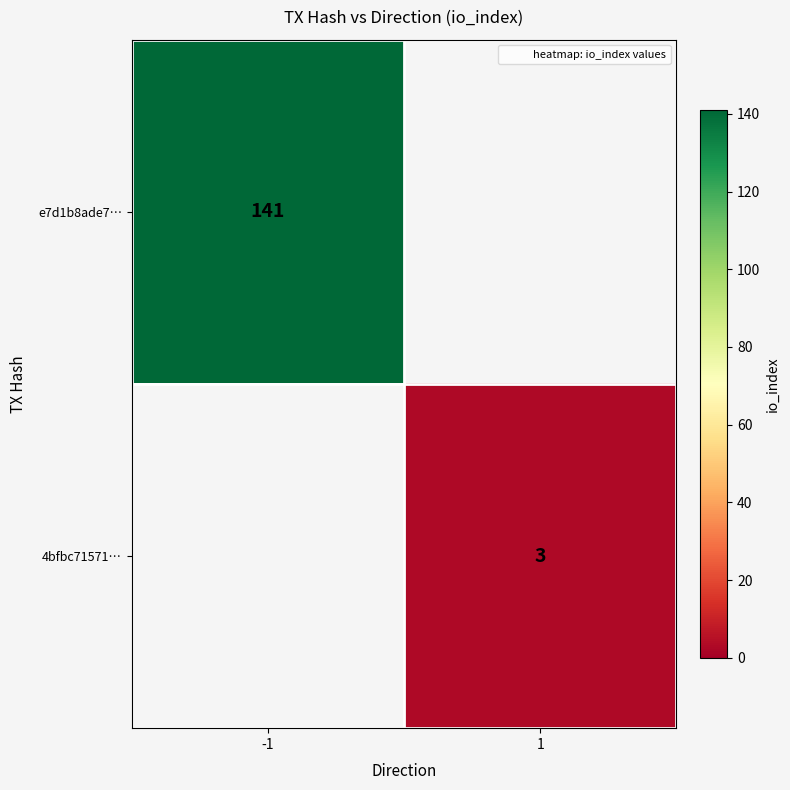

The value of e7d1b8ade7… at -1 is 141. True or false?

True